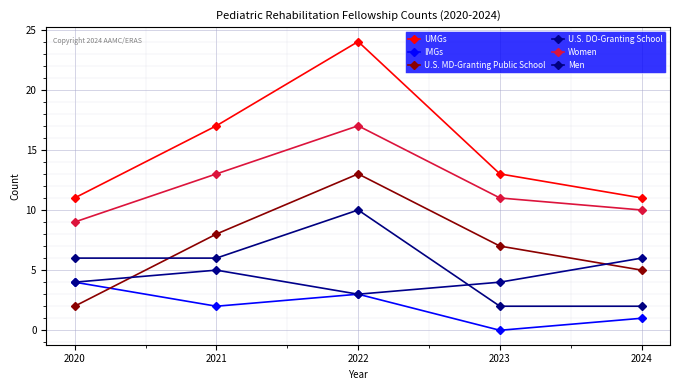

Is this an area chart (filled region under the line)?

No